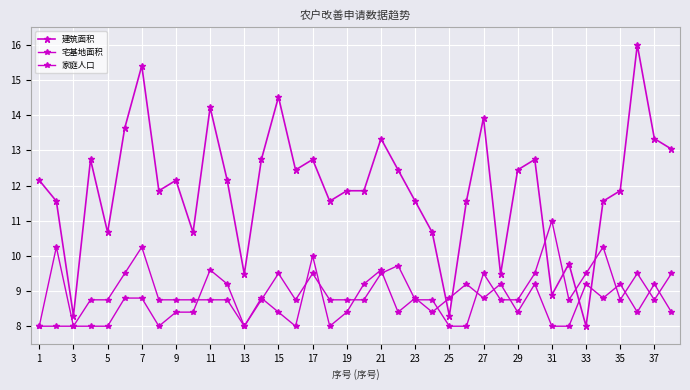

How many series are shown in this chart?

3